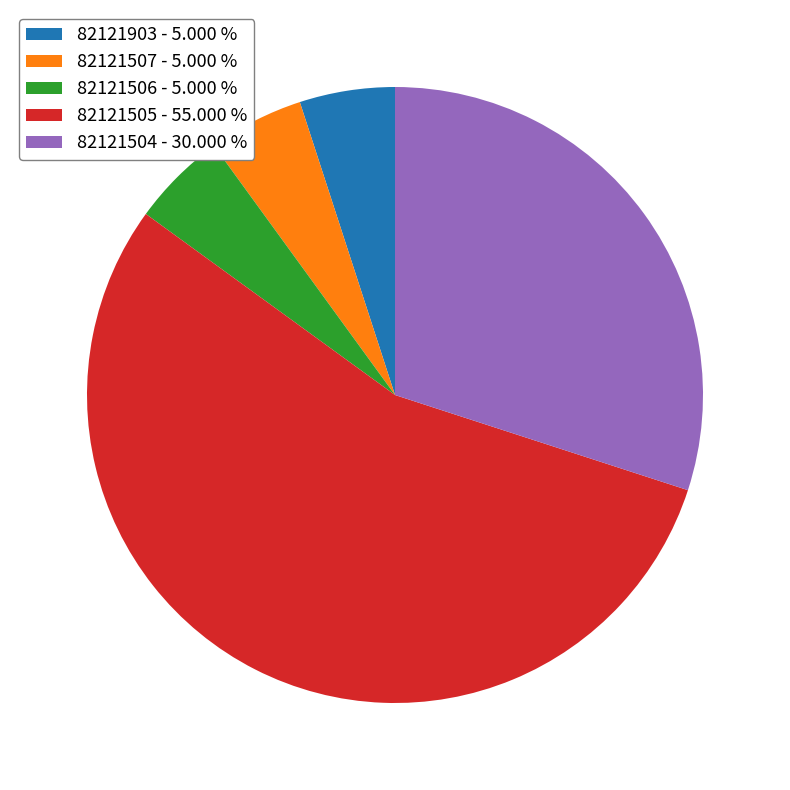

Combined, do 82121903 - 5.000 % and 82121507 - 5.000 % account for over 50%?

No